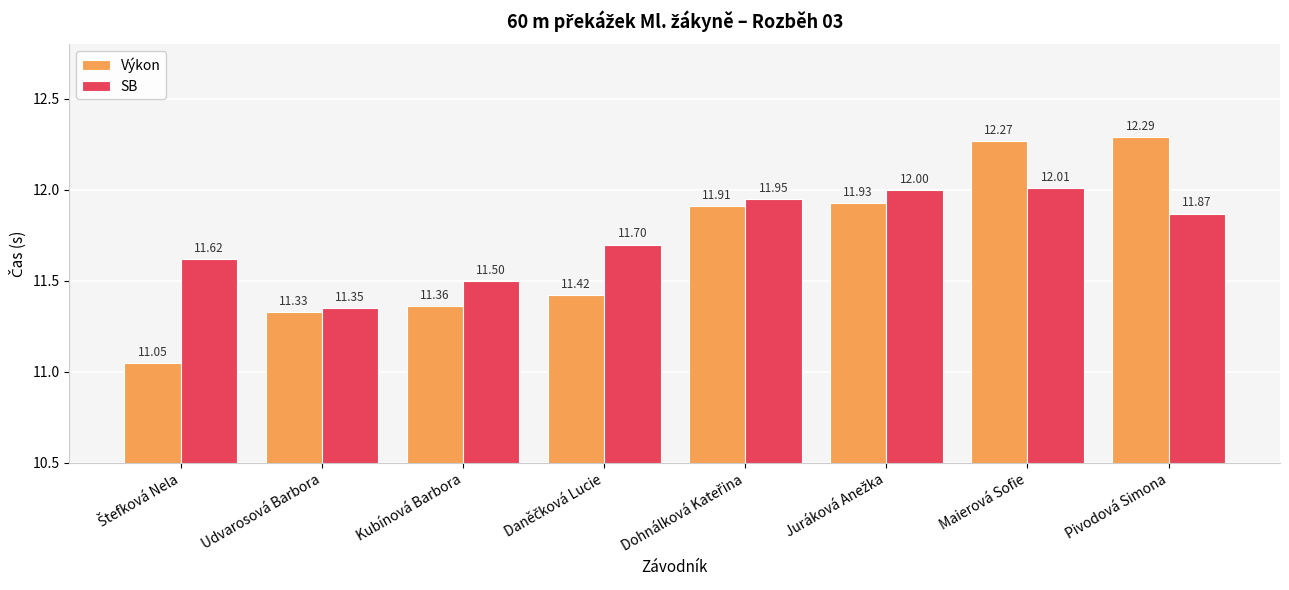

At which label is SB closest to 11?

Udvarosová Barbora